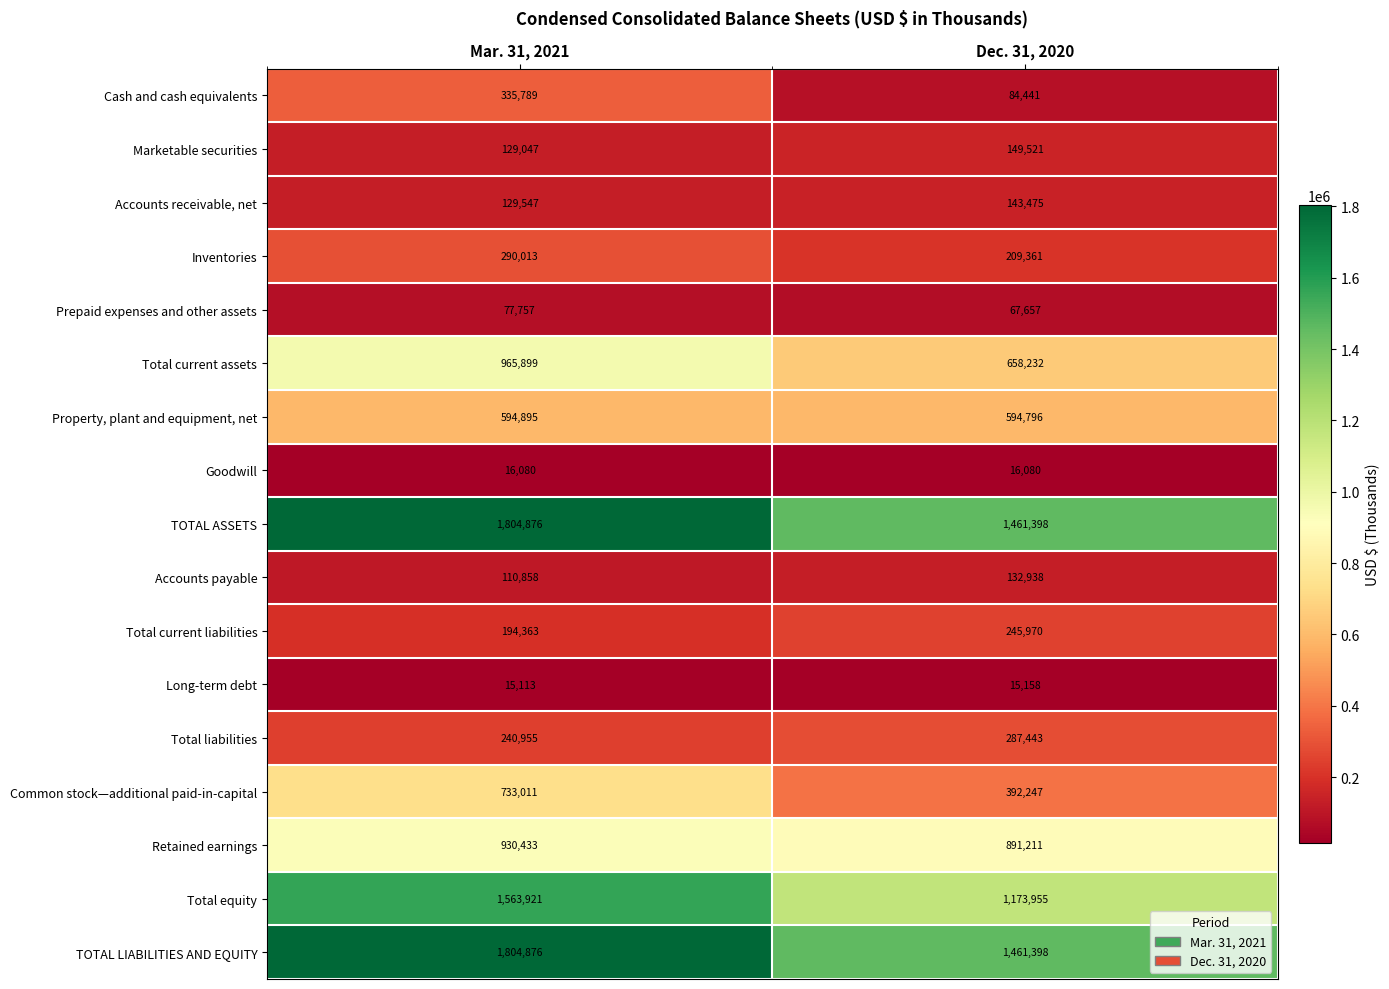

The value of TOTAL ASSETS at Dec. 31, 2020 is 428148. True or false?

False